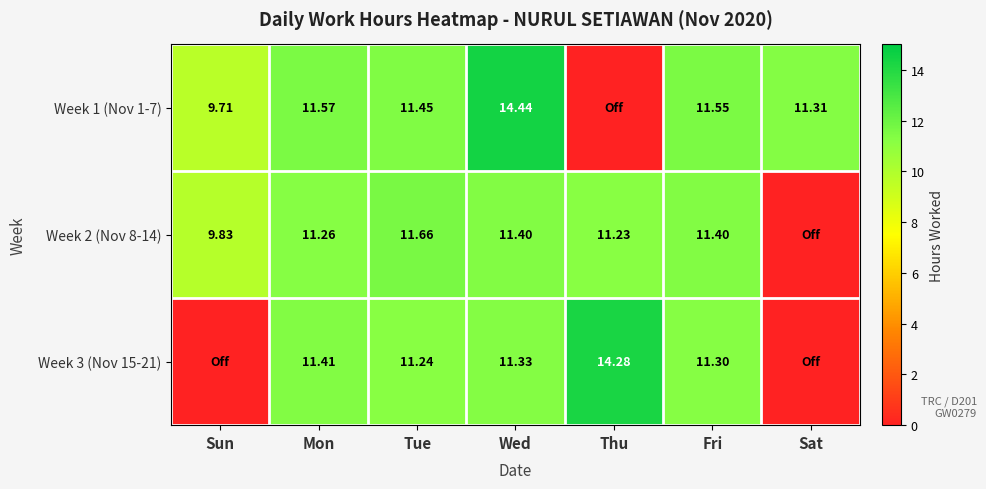

Is the value of Week 2 (Nov 8-14) at Tue greater than the value of Week 1 (Nov 1-7) at Tue?

Yes